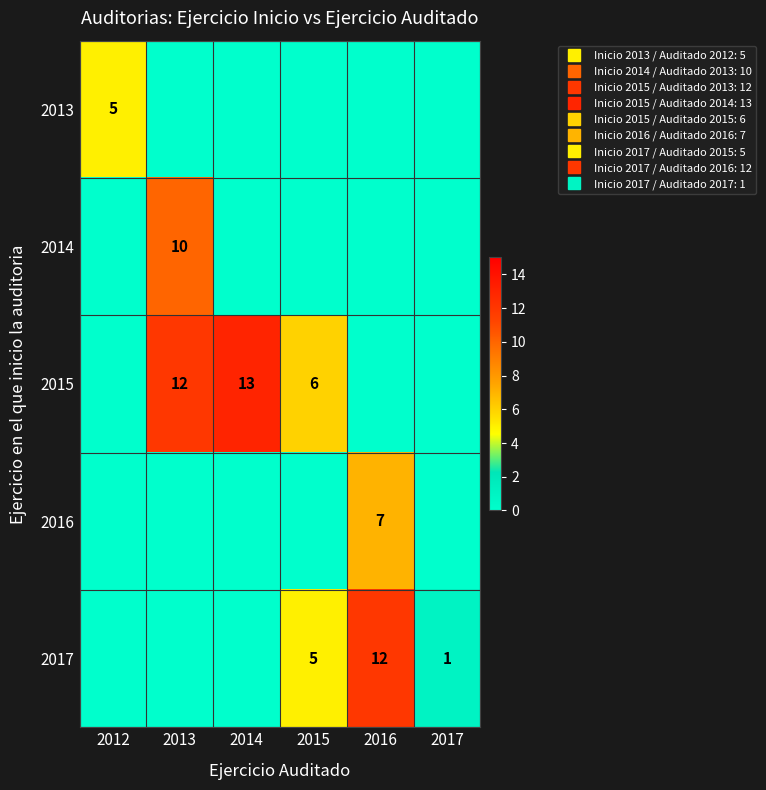

Which category has the lowest value in the 2015 series?

2012